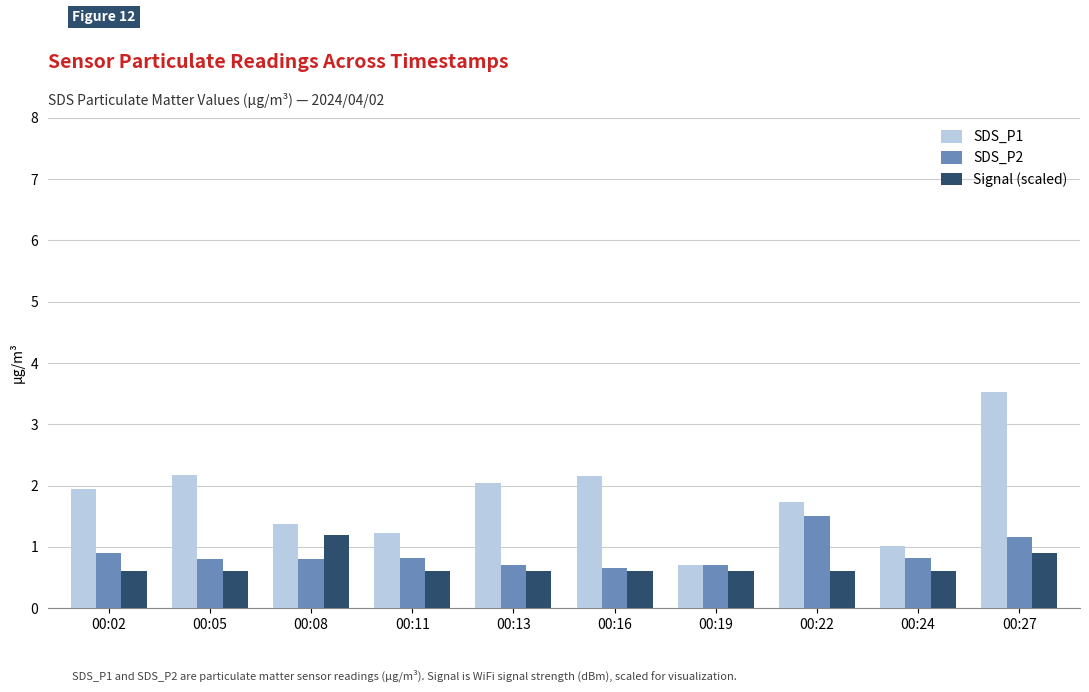

Rank the series by their average value, from highest to lowest.

SDS_P1, SDS_P2, Signal (scaled)